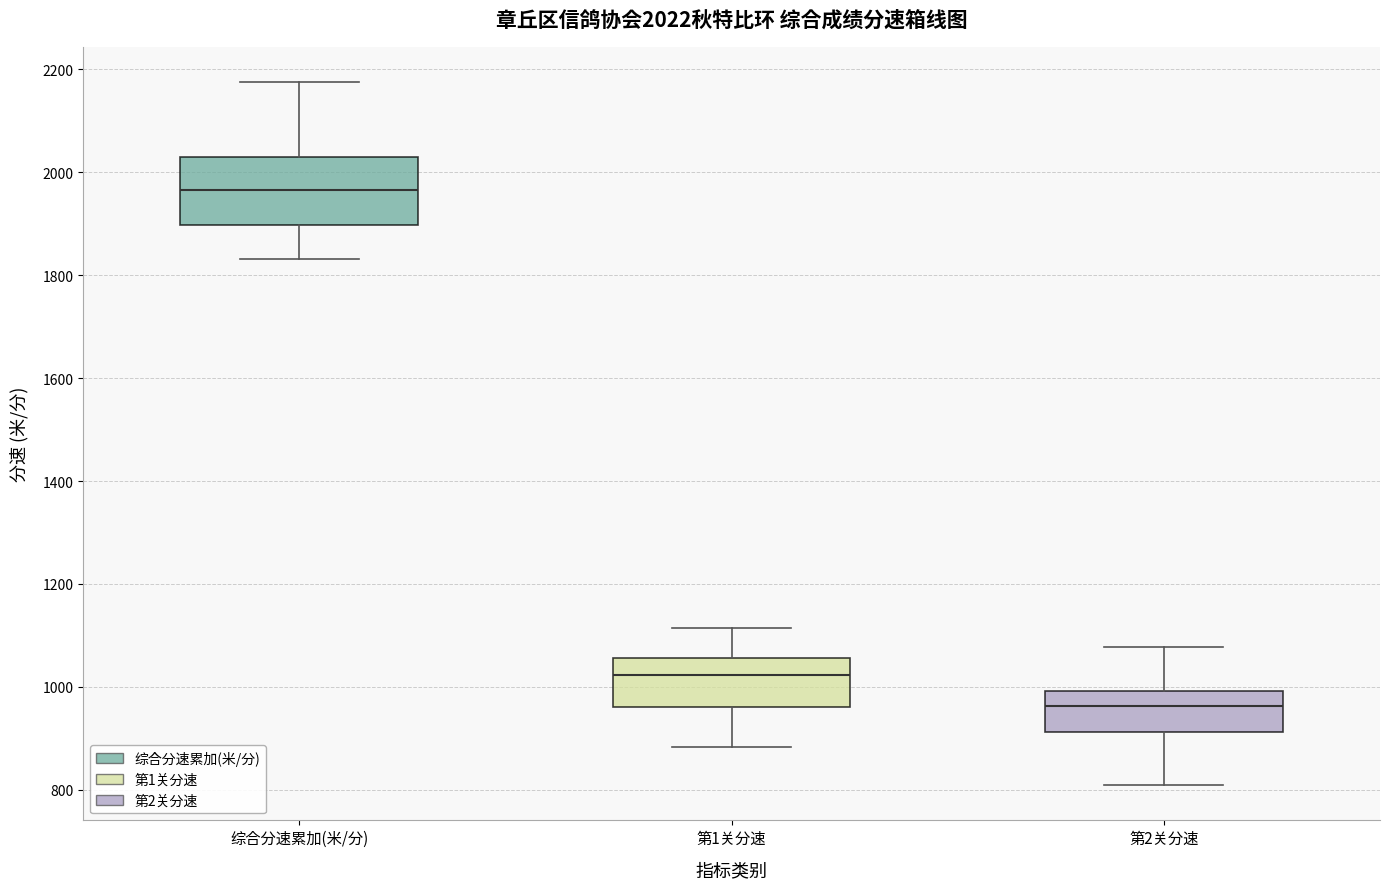

Comparing the boxes themselves (not the whiskers), which one is the tallest?

综合分速累加(米/分)